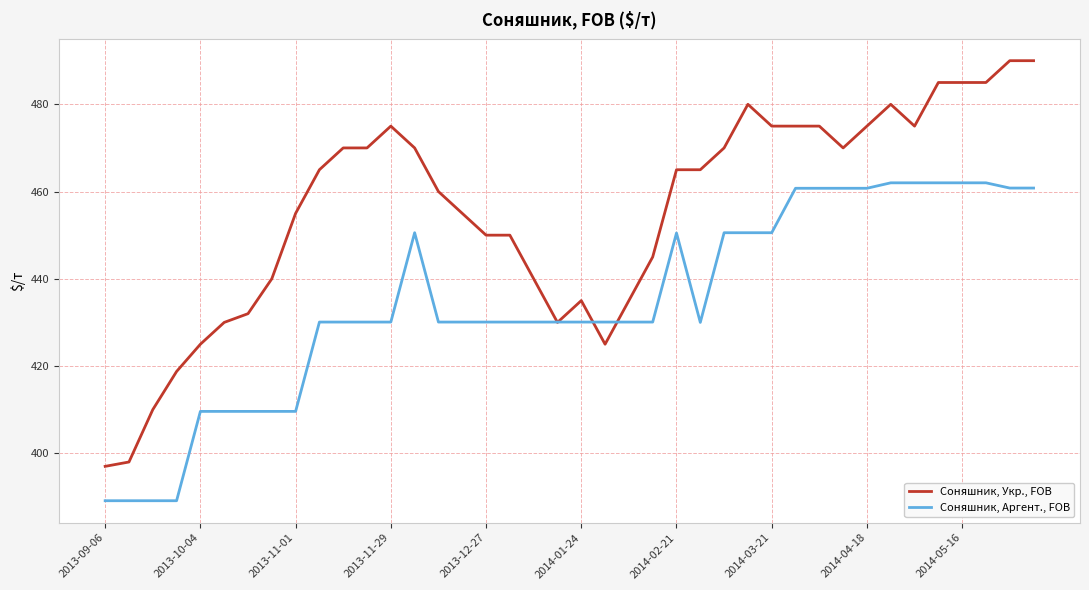

Which series has the widest spread of values?

Соняшник, Укр., FOB